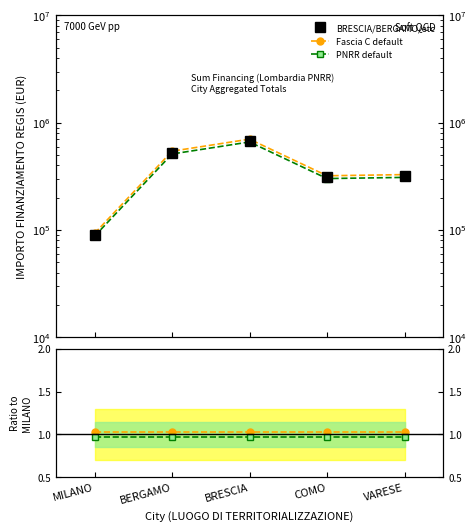

Count the number of data series in this chart.

3